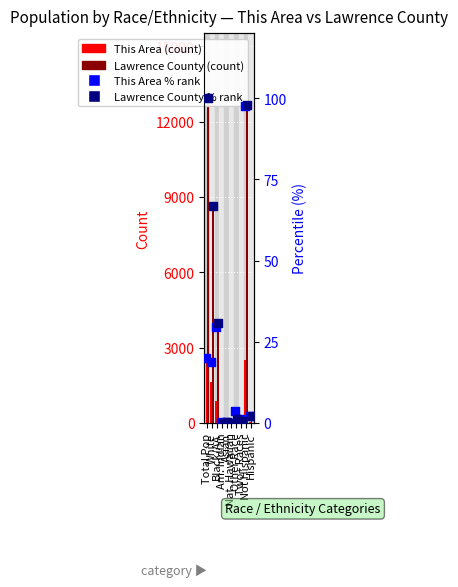

At how many categories does at least one series exceed 7831?

3